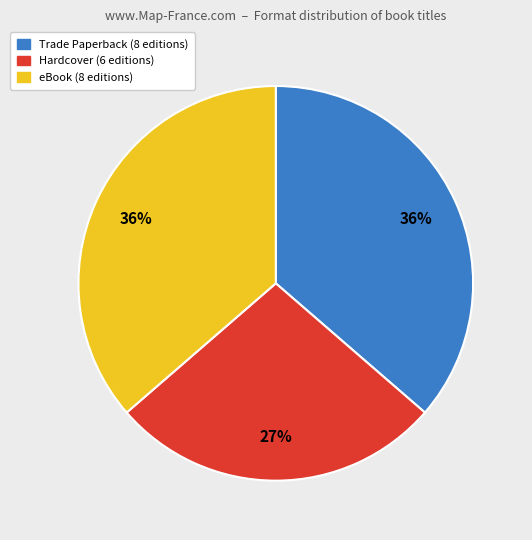

Does any single category account for the majority?

No